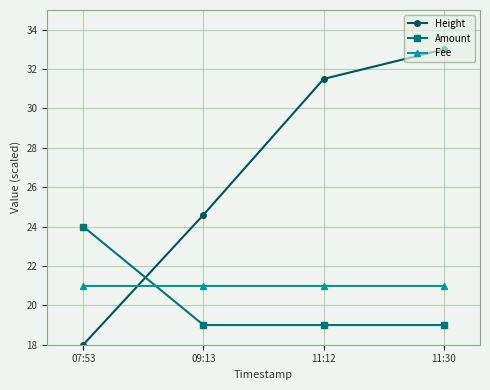

List the labels in order of Height value, smallest first.

07:53, 09:13, 11:12, 11:30